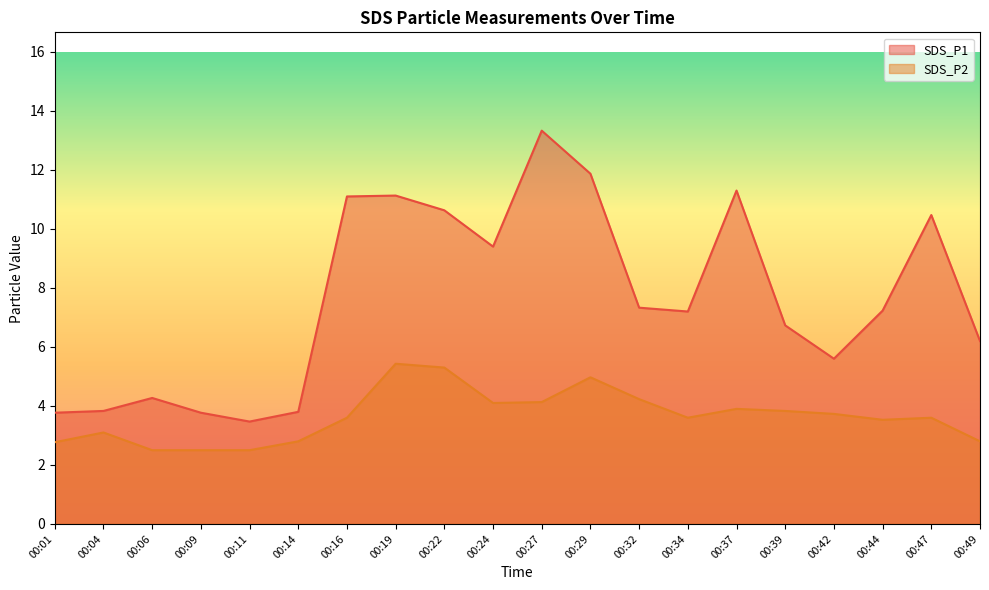

List the series in order of their overall mean, lowest first.

SDS_P2, SDS_P1